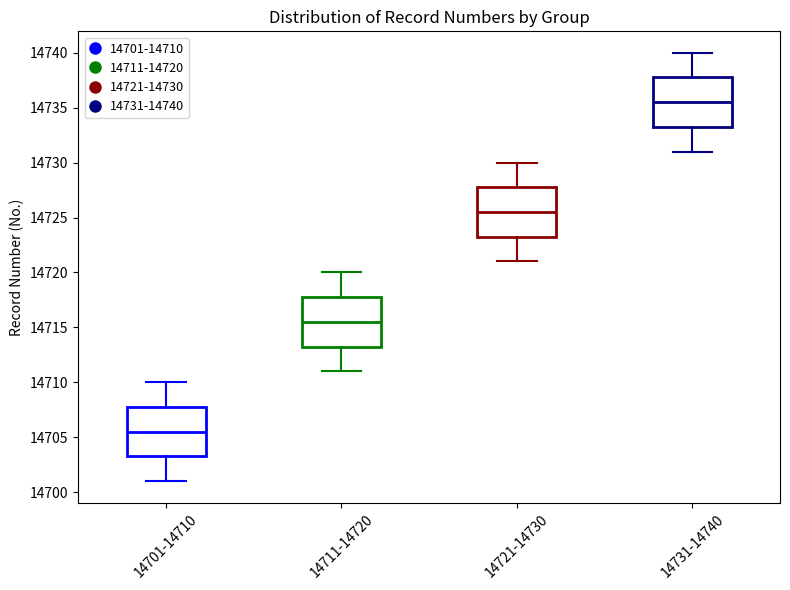

Reading left to right, read every box against the y-axis: the position of its median line, the range the box covers, and the ends of its whiskers. The values are not printed on the chart, so give them approximately, as read against the axis.

14701-14710: median 14705.5, box 14703.5 to 14708.0, whiskers 14701.0 to 14710.0
14711-14720: median 14715.5, box 14713.5 to 14718.0, whiskers 14711.0 to 14720.0
14721-14730: median 14725.5, box 14723.5 to 14728.0, whiskers 14721.0 to 14730.0
14731-14740: median 14735.5, box 14733.5 to 14738.0, whiskers 14731.0 to 14740.0